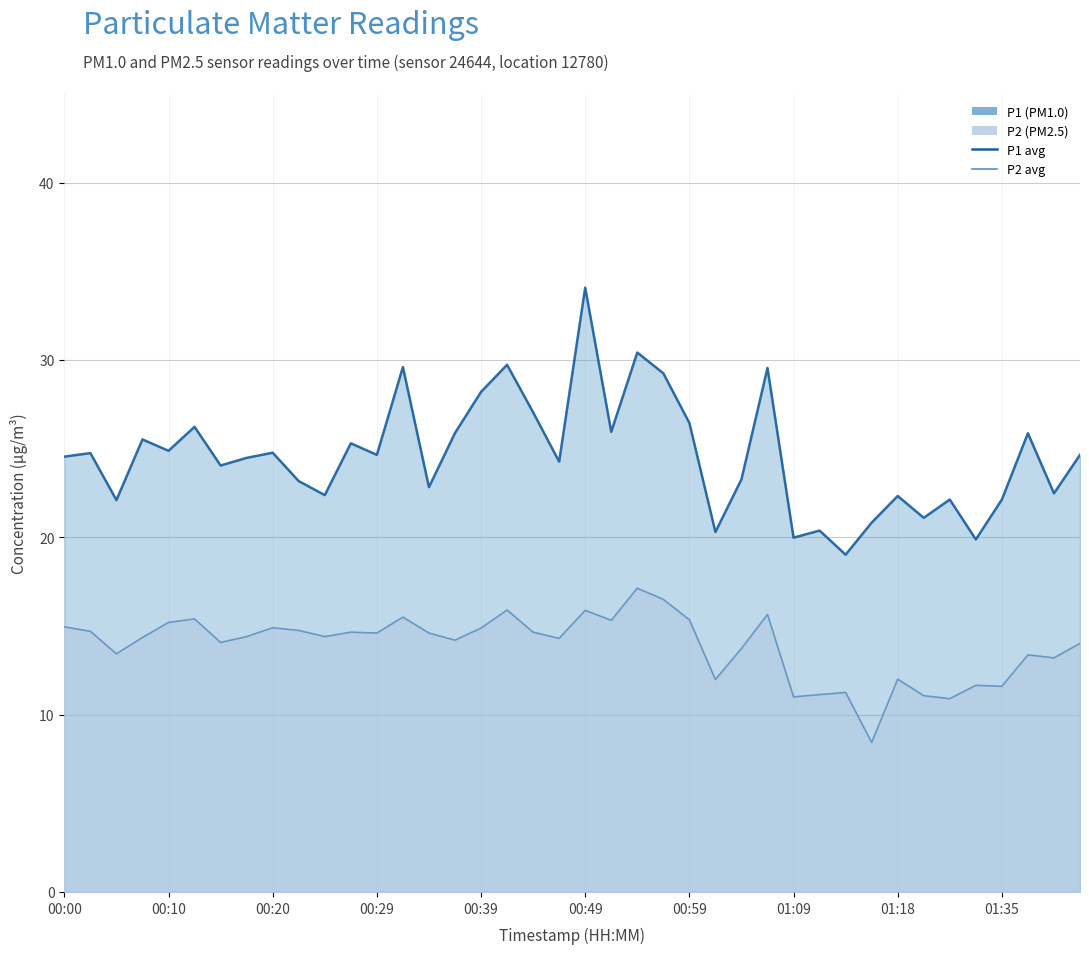

Does the chart display data point markers on the line(s)?

No